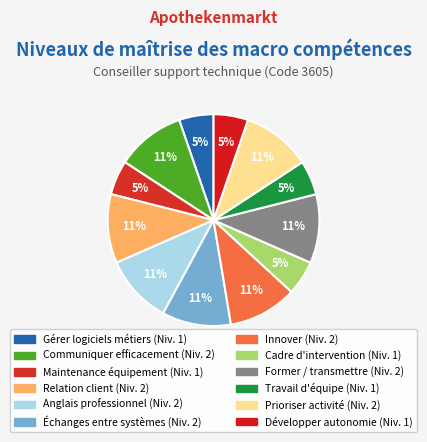

How many segments does this pie chart have?

12